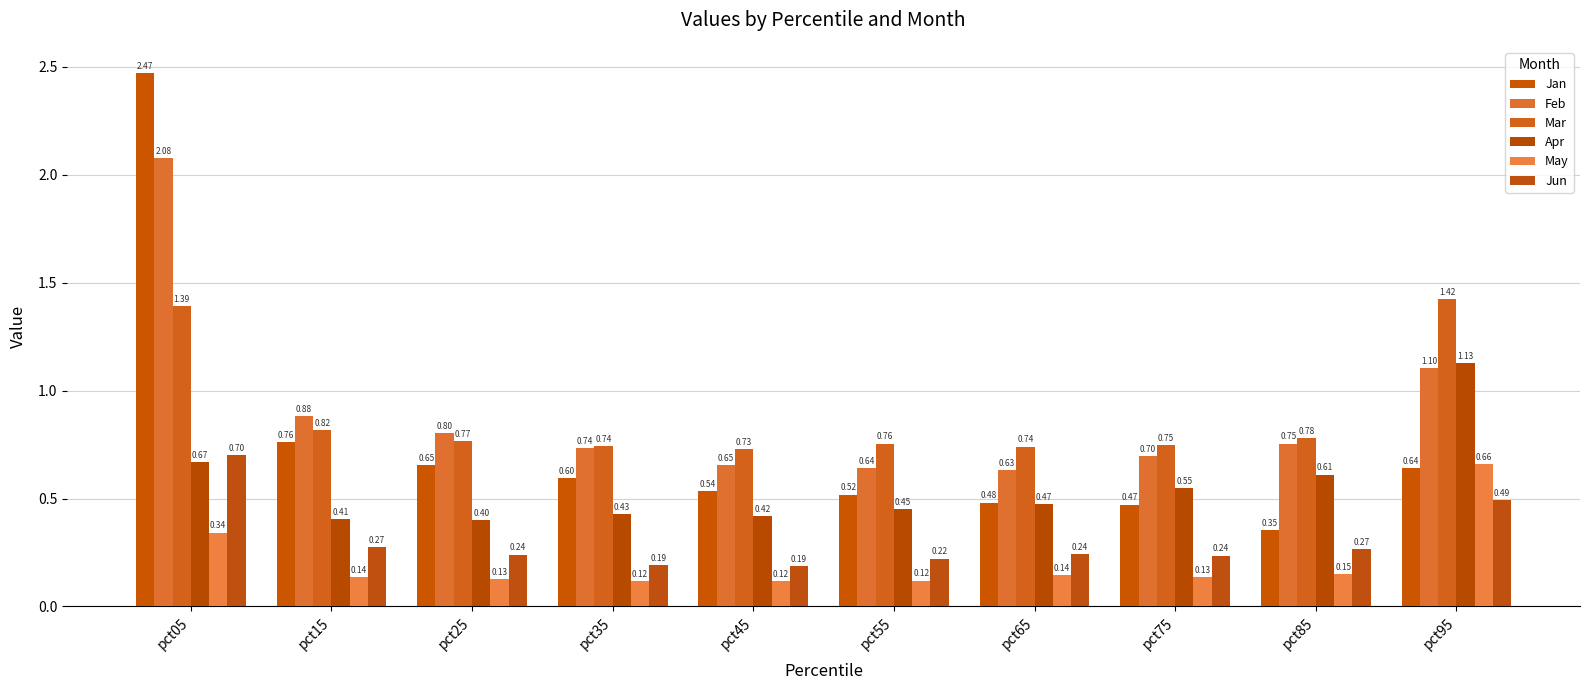

The value of Jan at pct35 is 0.6. True or false?

True